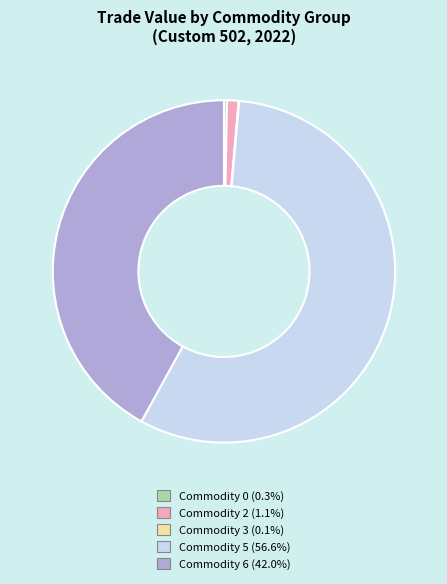

Approximately how many times larger is the value at Commodity 6 compared to Commodity 0?

150.1